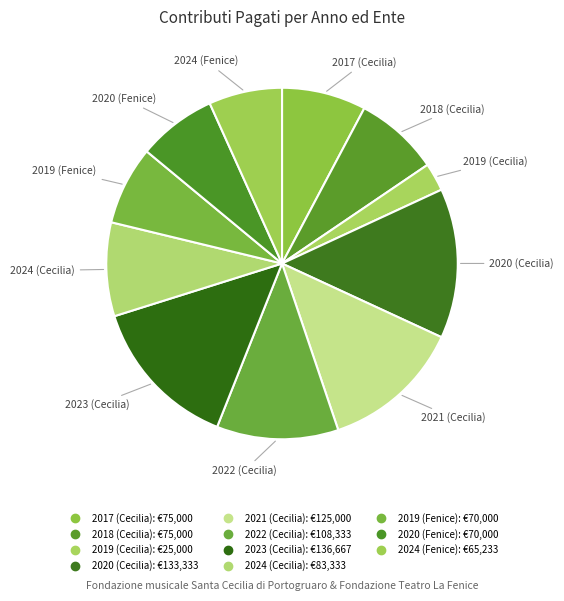

True or false: 2020 (Cecilia) accounts for 14% of the total.

True